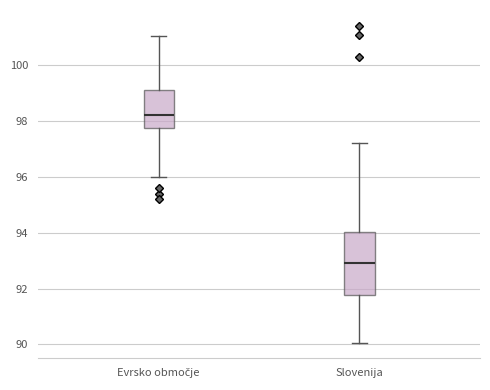

Reading left to right, read every box against the y-axis: the position of its median line, the range the box covers, and the ends of its whiskers. The values are not printed on the chart, so give them approximately, as read against the axis.

Evrsko območje: median 98.2, box 97.8 to 99.0, whiskers 96.0 to 101.0
Slovenija: median 92.8, box 91.8 to 94.0, whiskers 90.0 to 97.2